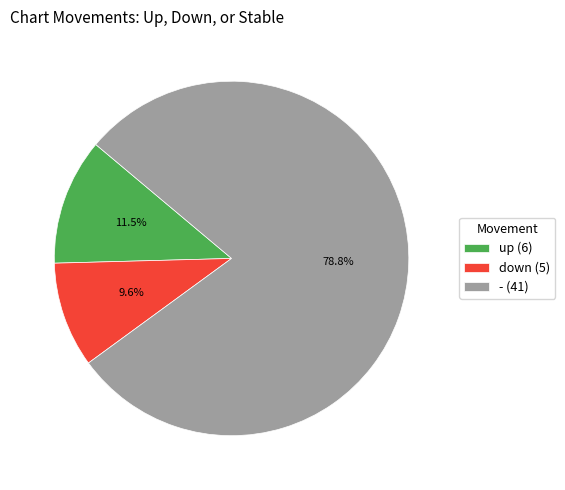

Which slice is the largest?

-